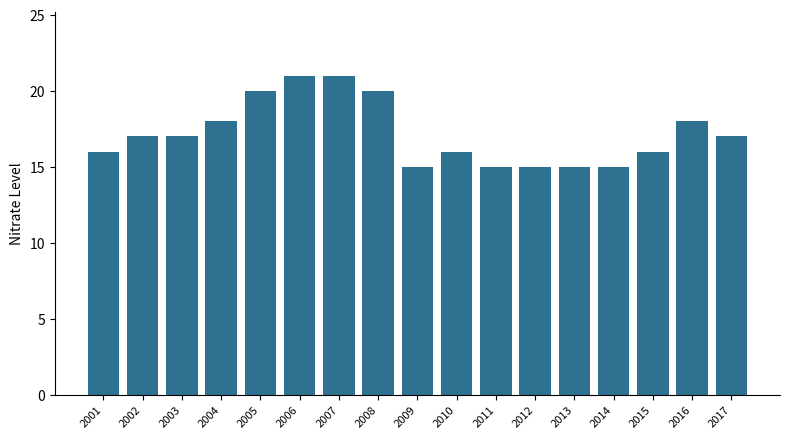

Count the values in the range 15 to 18.

13